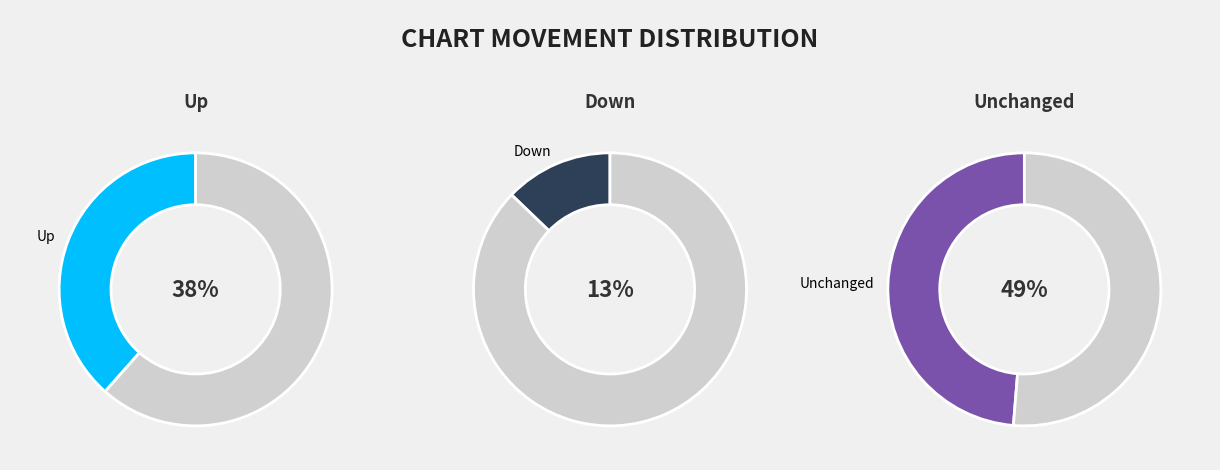

Is - the majority of the pie?

No